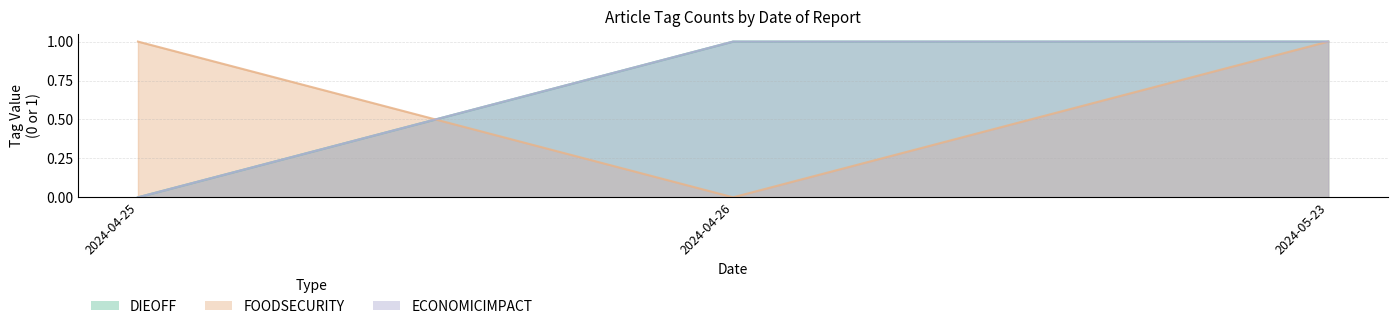

What is the difference between the highest and lowest values at 2024-04-25?

1